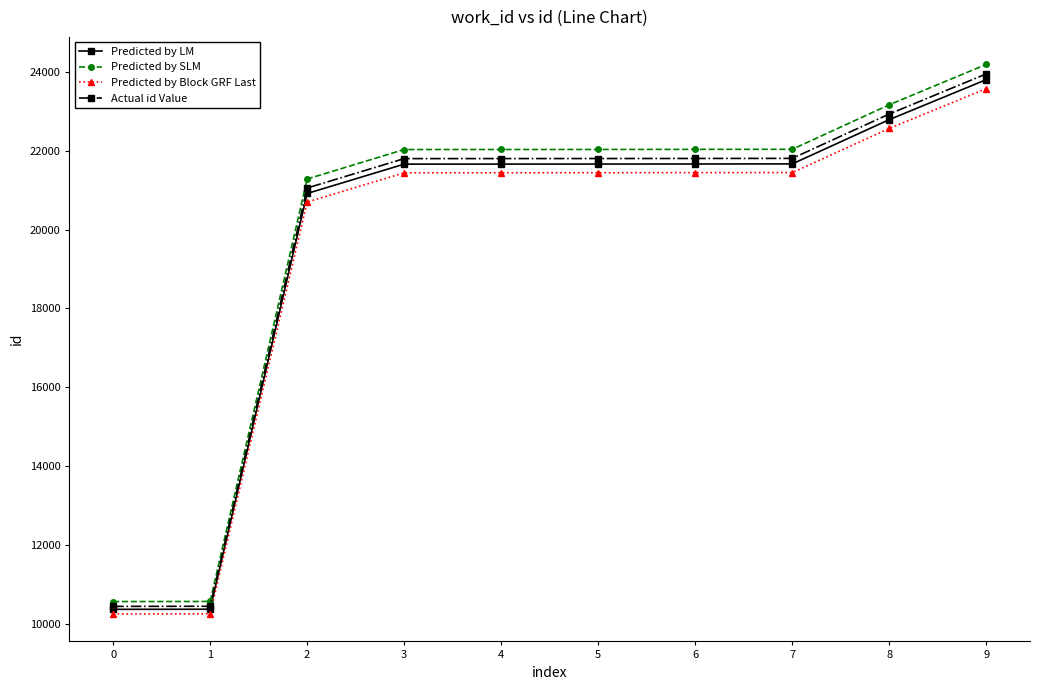

What is the value of the Predicted by LM point at the 9th from the left?

22787.0